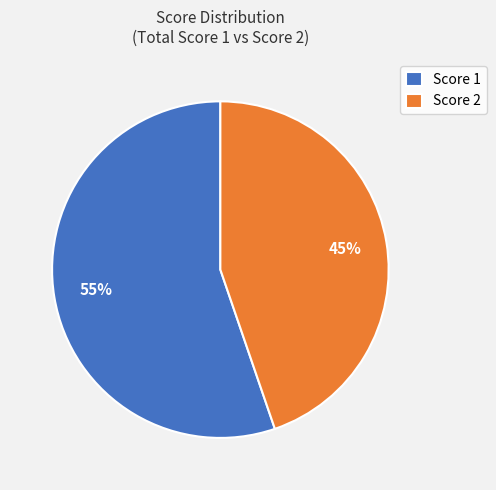

What is the ratio of the value at Score 1 to the value at Score 2?

1.2